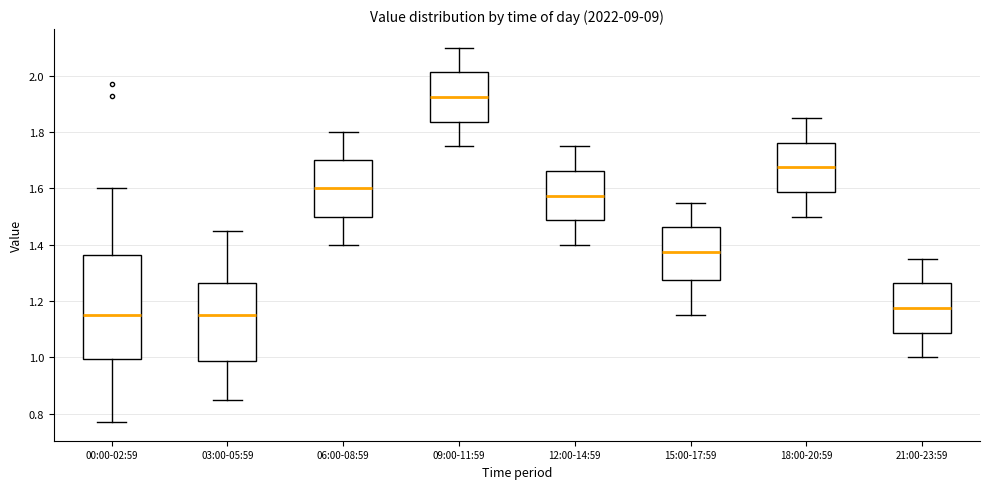

Reading left to right, transcribe this box plot: for each box, give where its median line is, the range the box spans, and where its two whiskers end, as read against the y-axis. The values are not printed on the chart, so give them approximately, as read against the axis.

00:00-02:59: median 1.16, box 1.00 to 1.36, whiskers 0.78 to 1.60
03:00-05:59: median 1.16, box 0.98 to 1.26, whiskers 0.86 to 1.46
06:00-08:59: median 1.60, box 1.50 to 1.70, whiskers 1.40 to 1.80
09:00-11:59: median 1.92, box 1.84 to 2.02, whiskers 1.76 to 2.10
12:00-14:59: median 1.58, box 1.48 to 1.66, whiskers 1.40 to 1.76
15:00-17:59: median 1.38, box 1.28 to 1.46, whiskers 1.16 to 1.56
18:00-20:59: median 1.68, box 1.58 to 1.76, whiskers 1.50 to 1.86
21:00-23:59: median 1.18, box 1.08 to 1.26, whiskers 1.00 to 1.36